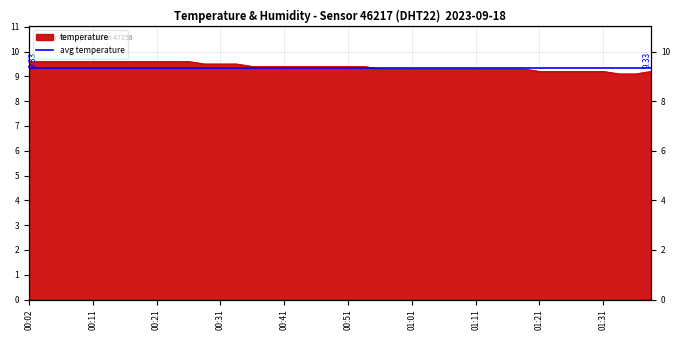

Is it true that the value at 01:01 is 9.3?

True